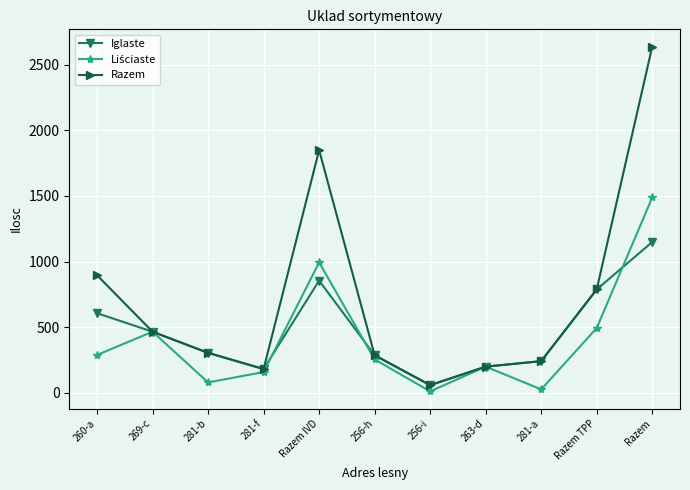

At which label does Iglaste first exceed 305?

260-a